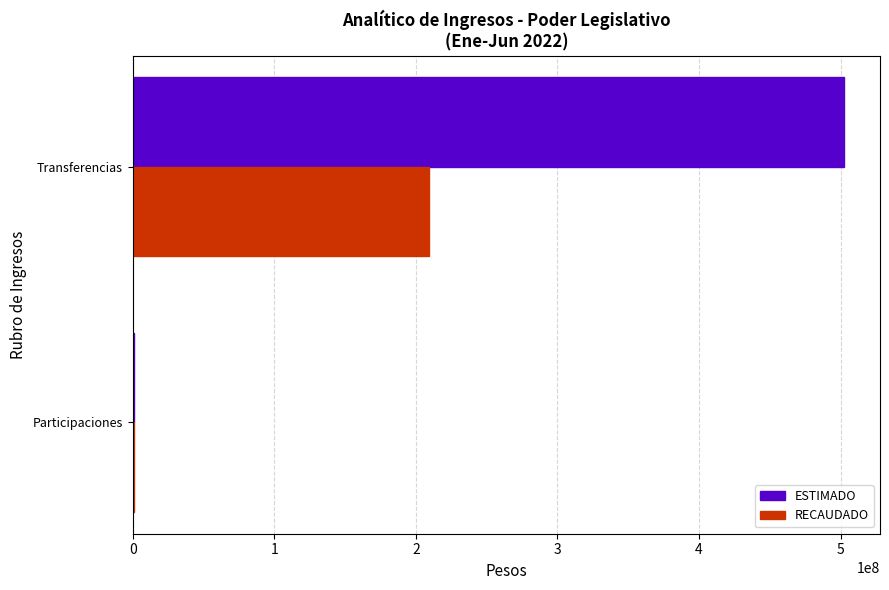

The value of ESTIMADO at Transferencias is 849107346. True or false?

False